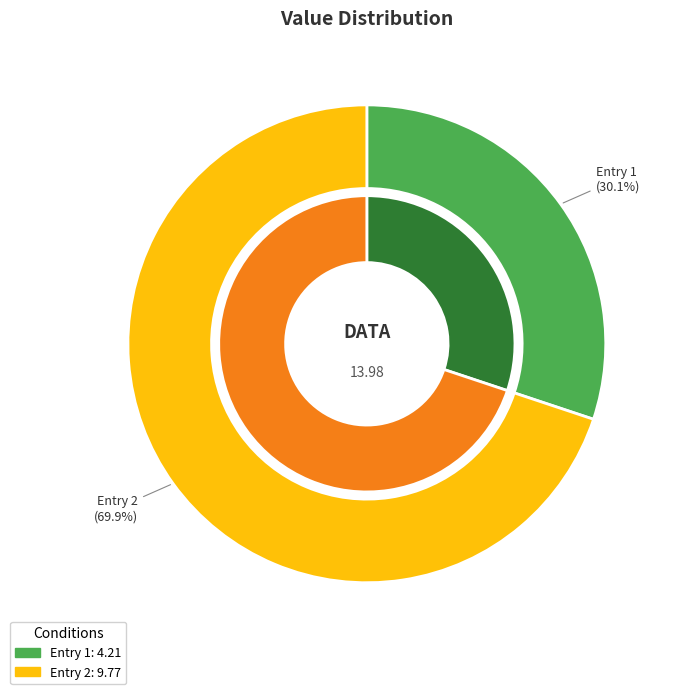

Combined, do 2019-03-21T00:11:36.813Z and 2019-03-21T11:07:05.285Z account for over 50%?

Yes